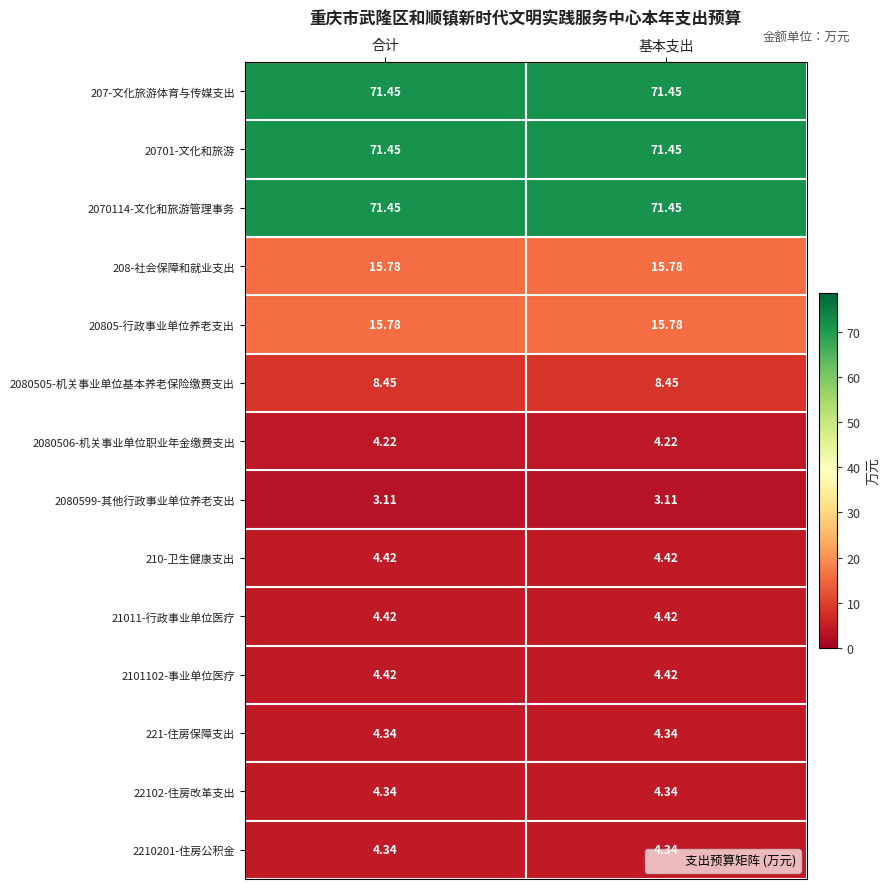

Is the value of 2080506-机关事业单位职业年金缴费支出 at 合计 greater than the value of 2210201-住房公积金 at 合计?

No